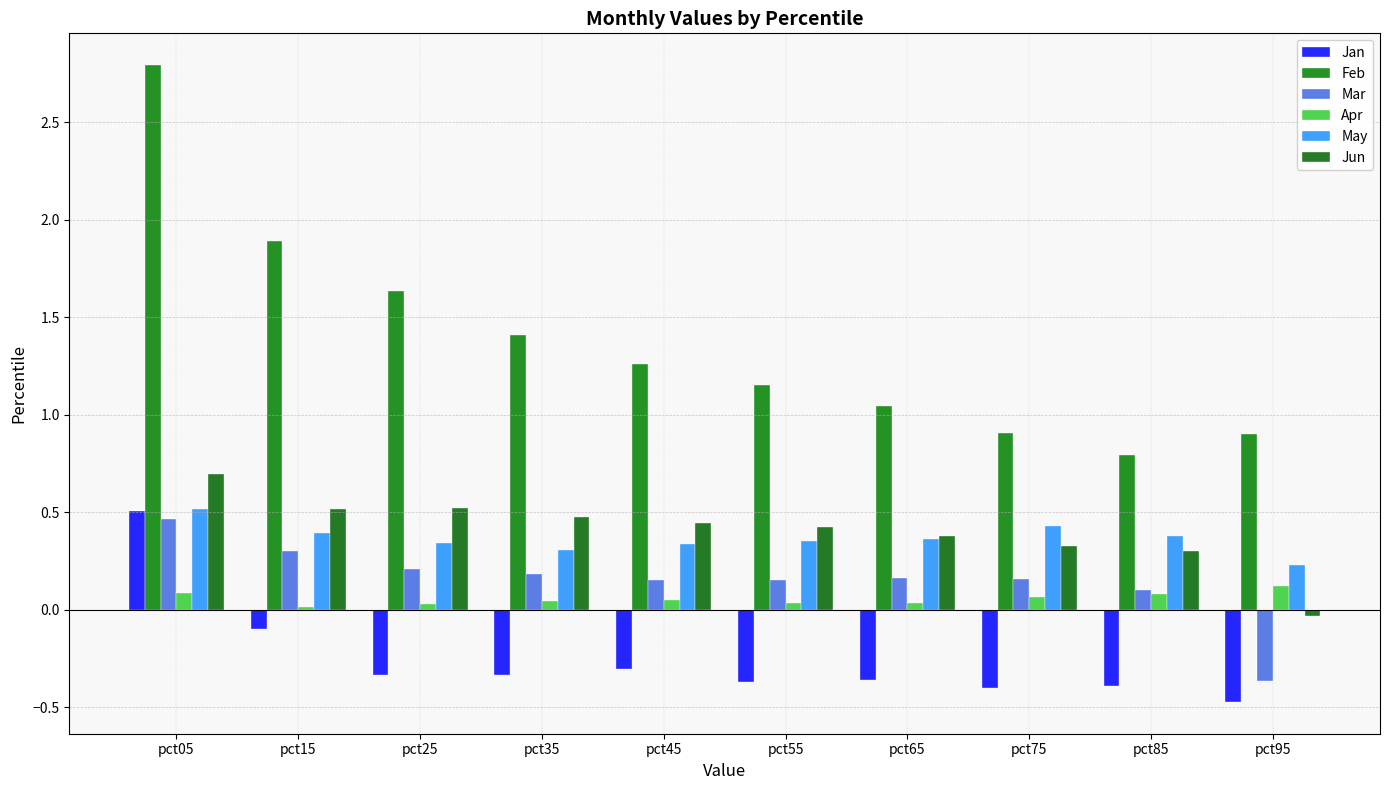

Is the value of Jun at pct45 greater than the value of Apr at pct25?

Yes